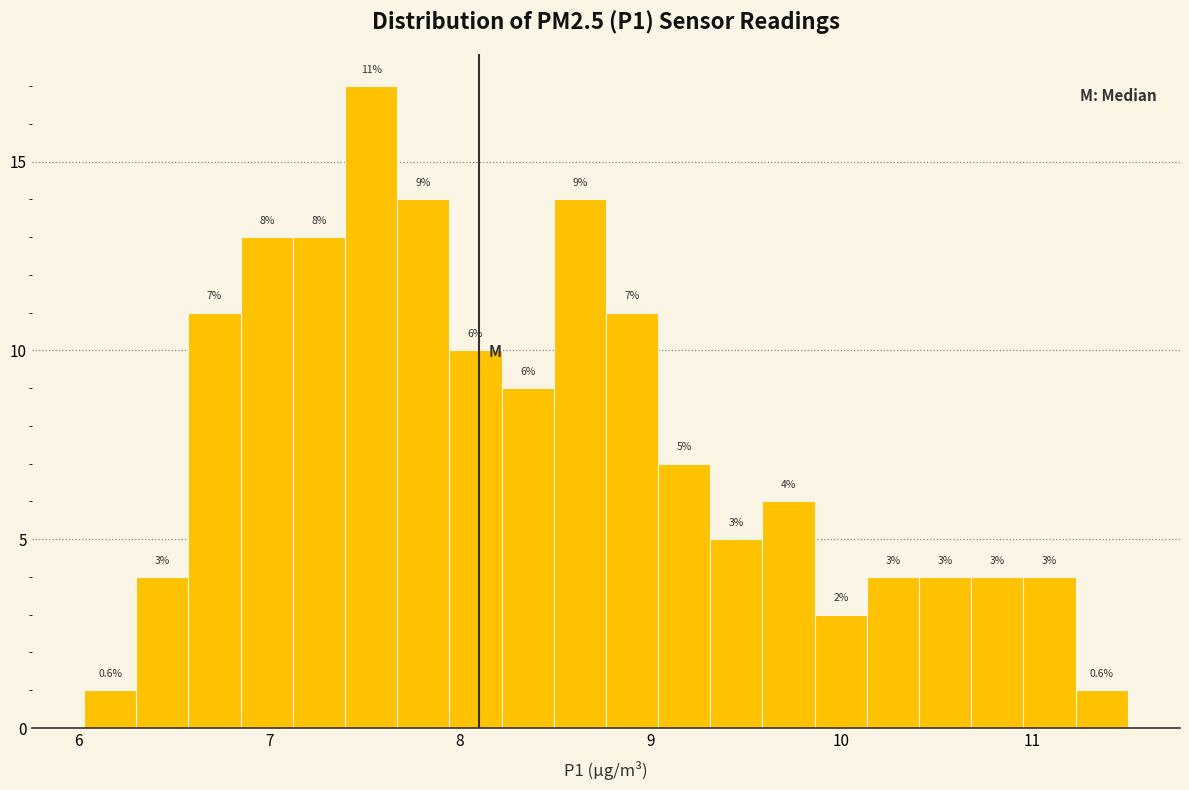

Around what value on the x-axis is the tallest bar? Give the approximate position of its centre, as read against the axis.

7.5